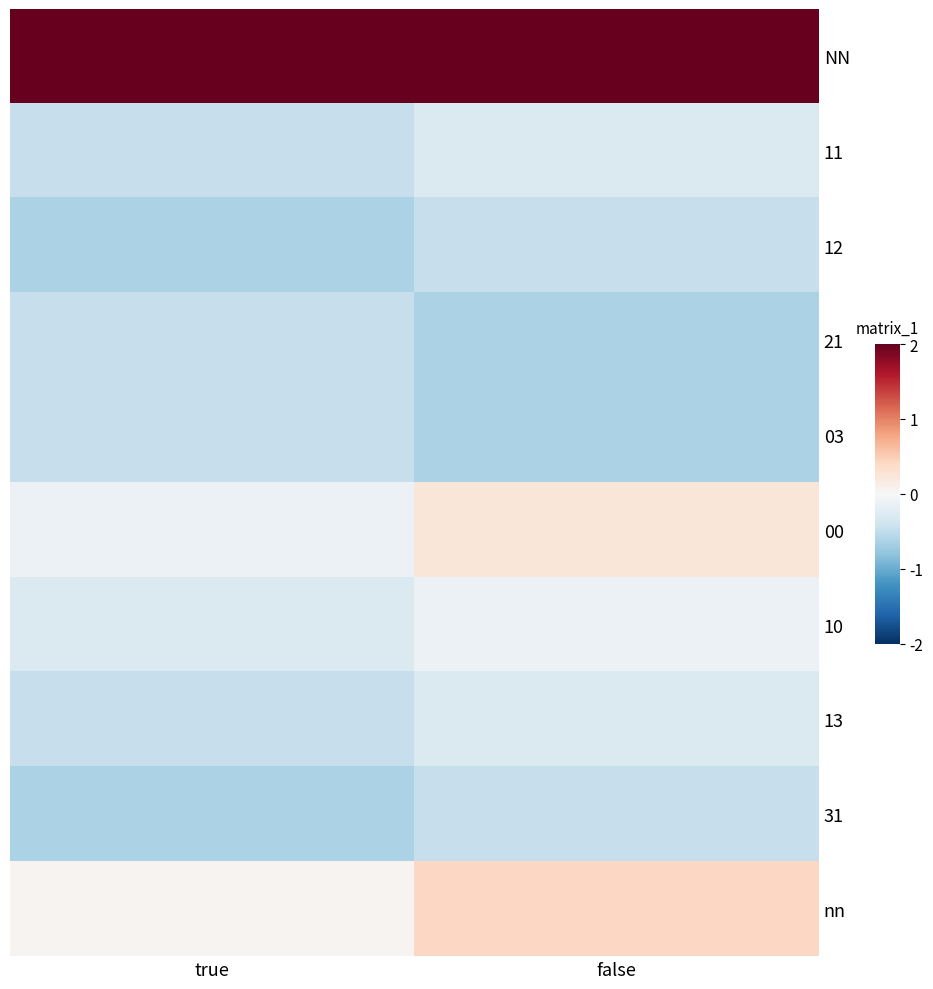

At which category does the chart reach its minimum across all series?

true